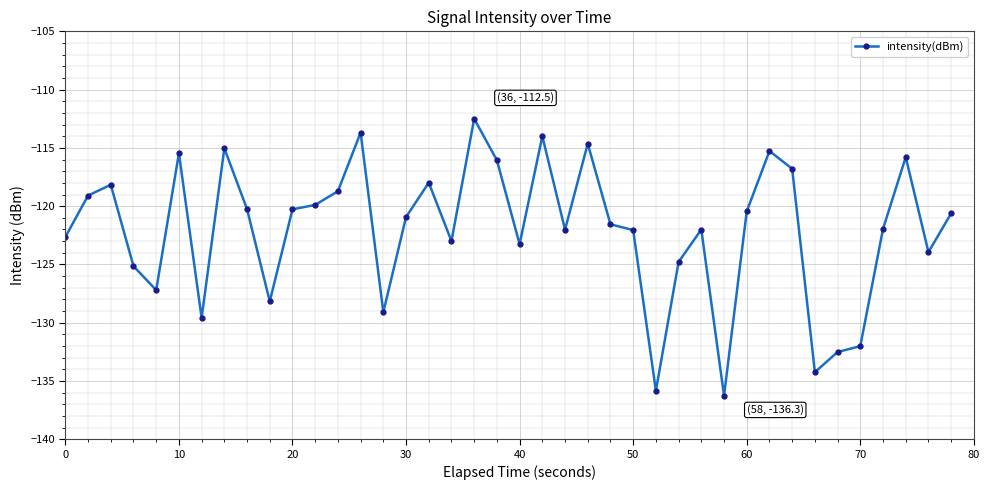

What is the smallest value displayed?

-136.3